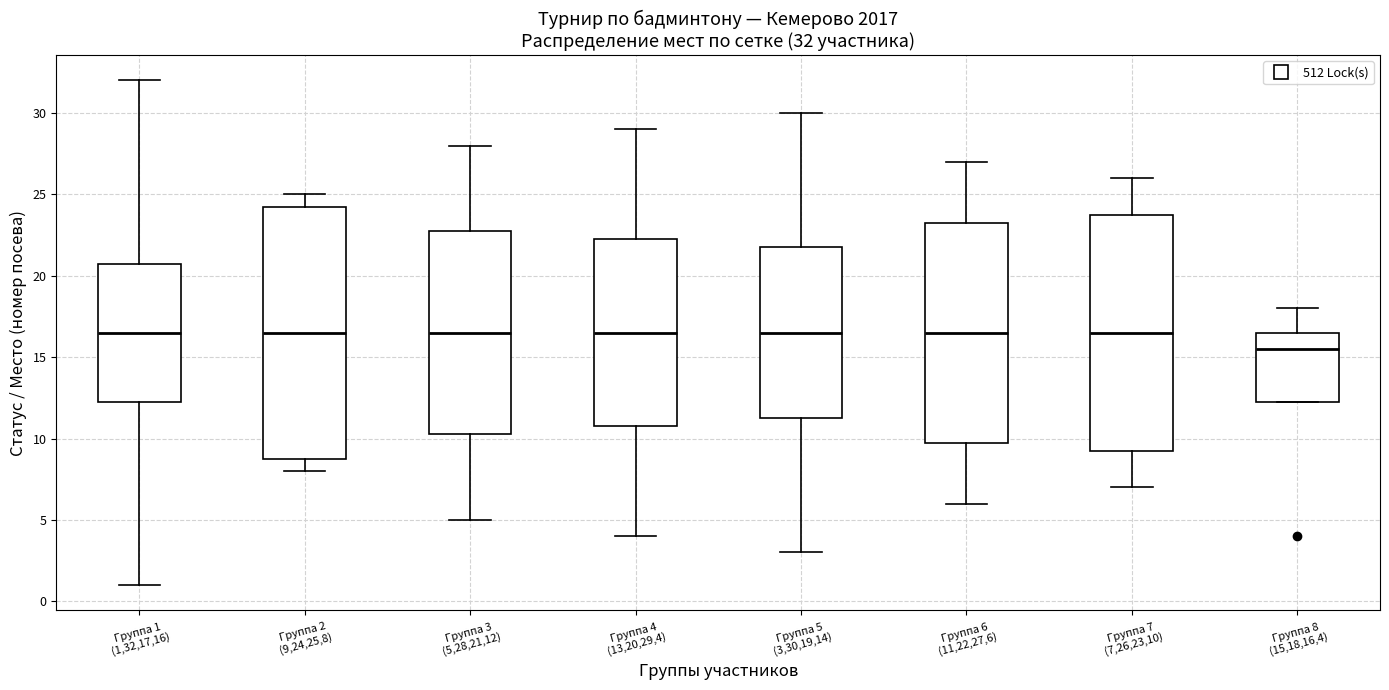

Which box is the tallest, from its lower edge to its upper edge?

Группа 2 (9,24,25,8)